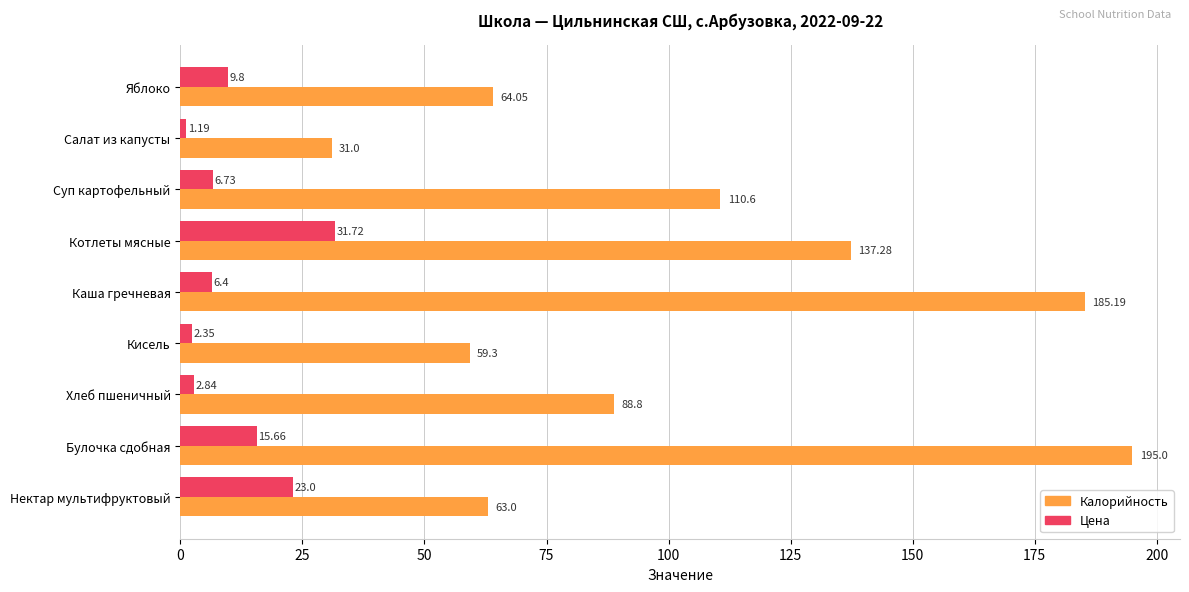

Which series has the largest range (max minus min)?

Калорийность